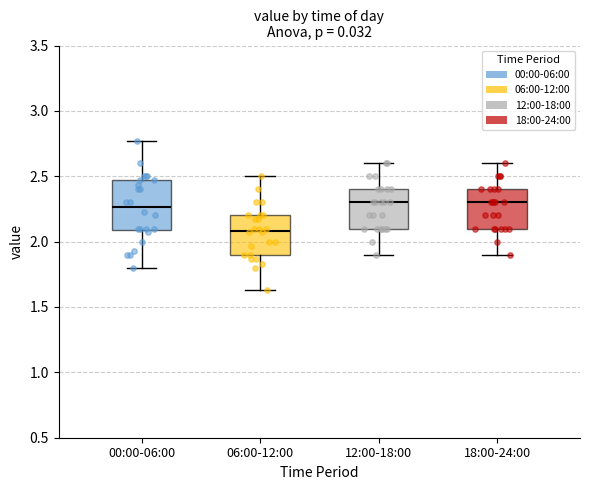

Where does the upper whisker of the box for 06:00-12:00 end on the y-axis? The values are not printed on the chart, so give them approximately, as read against the axis.

2.50